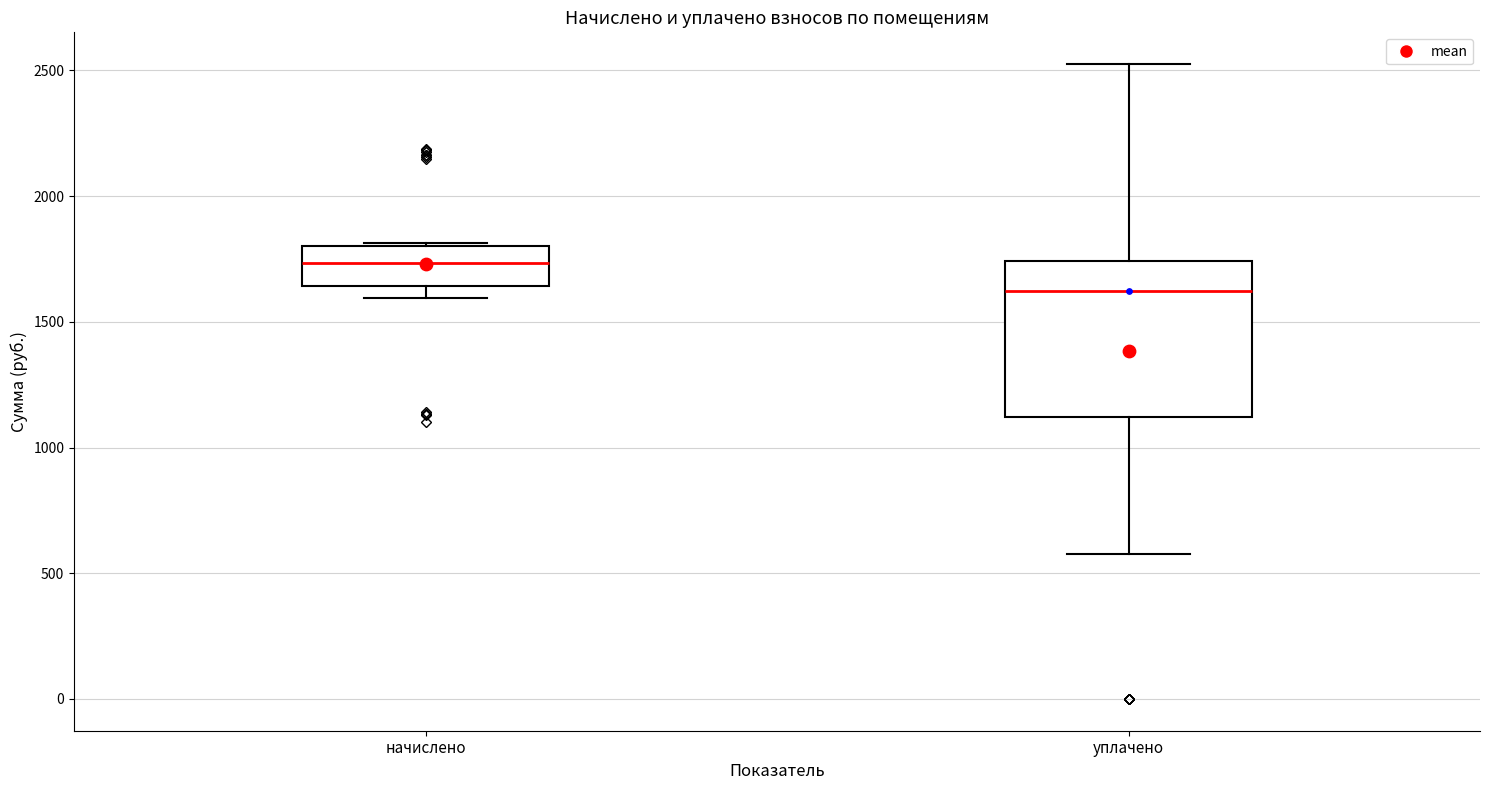

Reading left to right, transcribe this box plot: for each box, give where its median line is, the range the box spans, and where its two whiskers end, as read against the y-axis. The values are not printed on the chart, so give them approximately, as read against the axis.

начислено: median 1750, box 1650 to 1800, whiskers 1600 to 1800
уплачено: median 1600, box 1100 to 1750, whiskers 600 to 2550